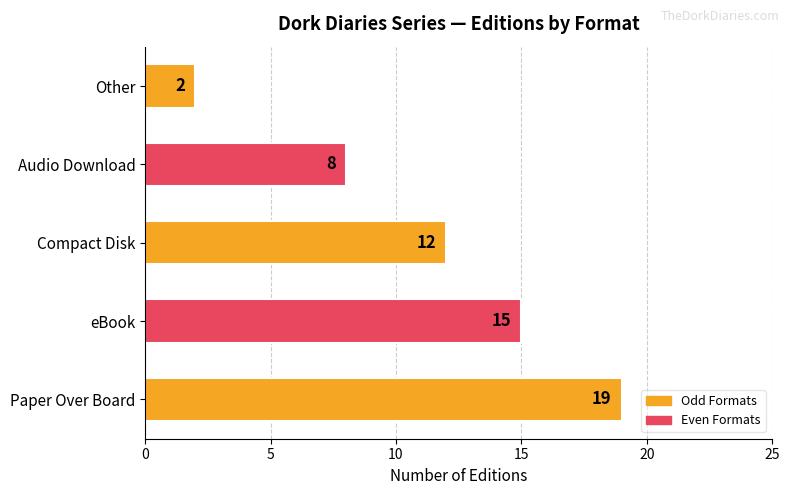

Reading bottom to top, list all the values displayed in this chart.

19	15	12	8	2